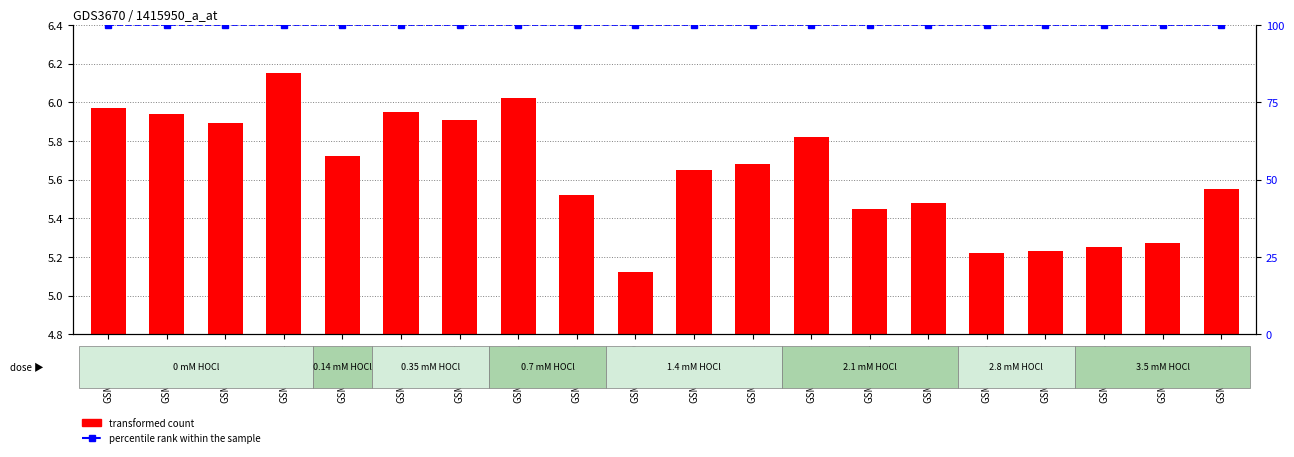

What is the average value of the transformed count series?

5.6